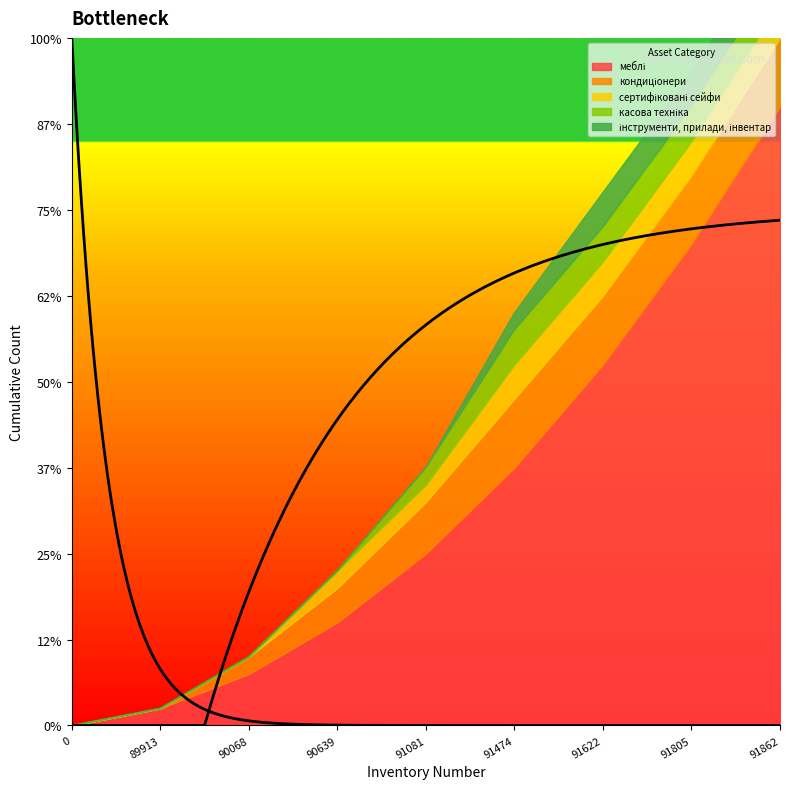

The меблі series shows 33 at 91622. True or false?

False